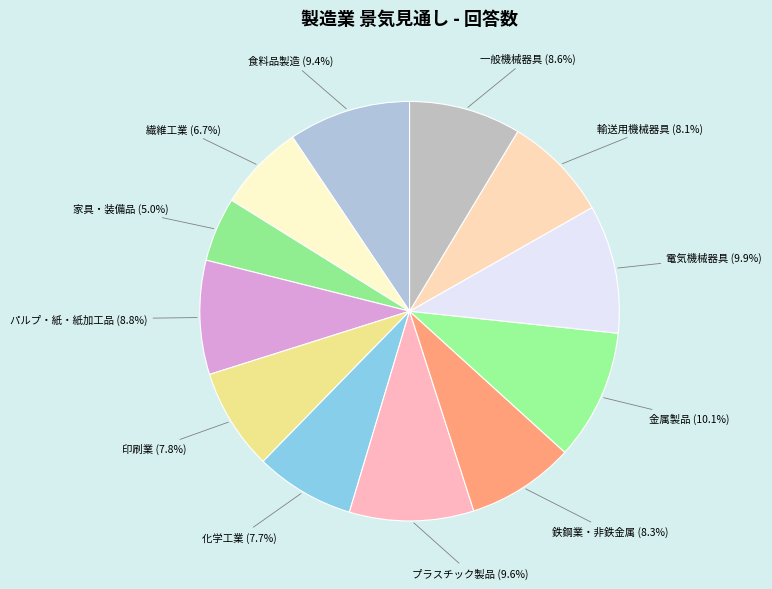

What is the smallest slice in the pie chart?

家具・装備品